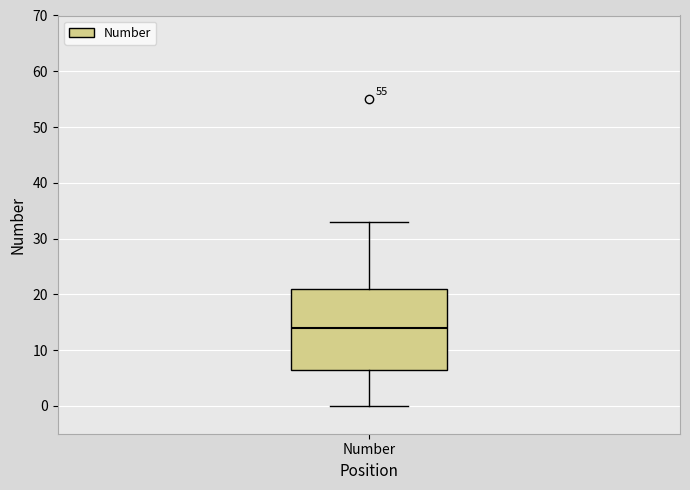

Read this box plot against the y-axis: the position of the median line, the range covered by the box, and the ends of both whiskers. The values are not printed on the chart, so give them approximately, as read against the axis.

median 14, box 7 to 21, whiskers 0 to 33